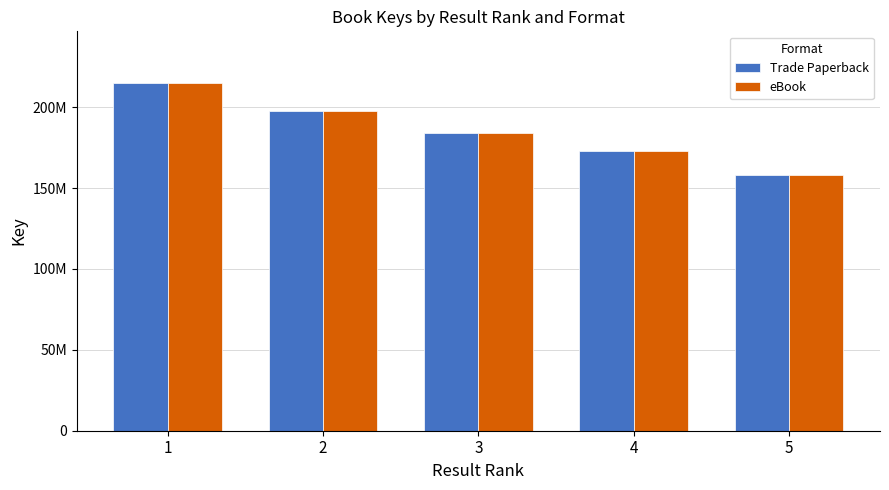

What is the sum of all eBook values?

926759759